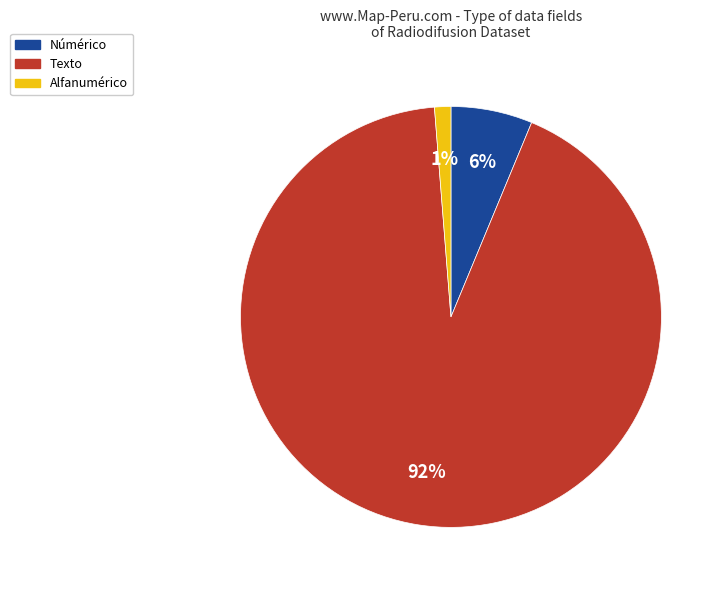

To the nearest percent, what is the average slice percentage?

33%